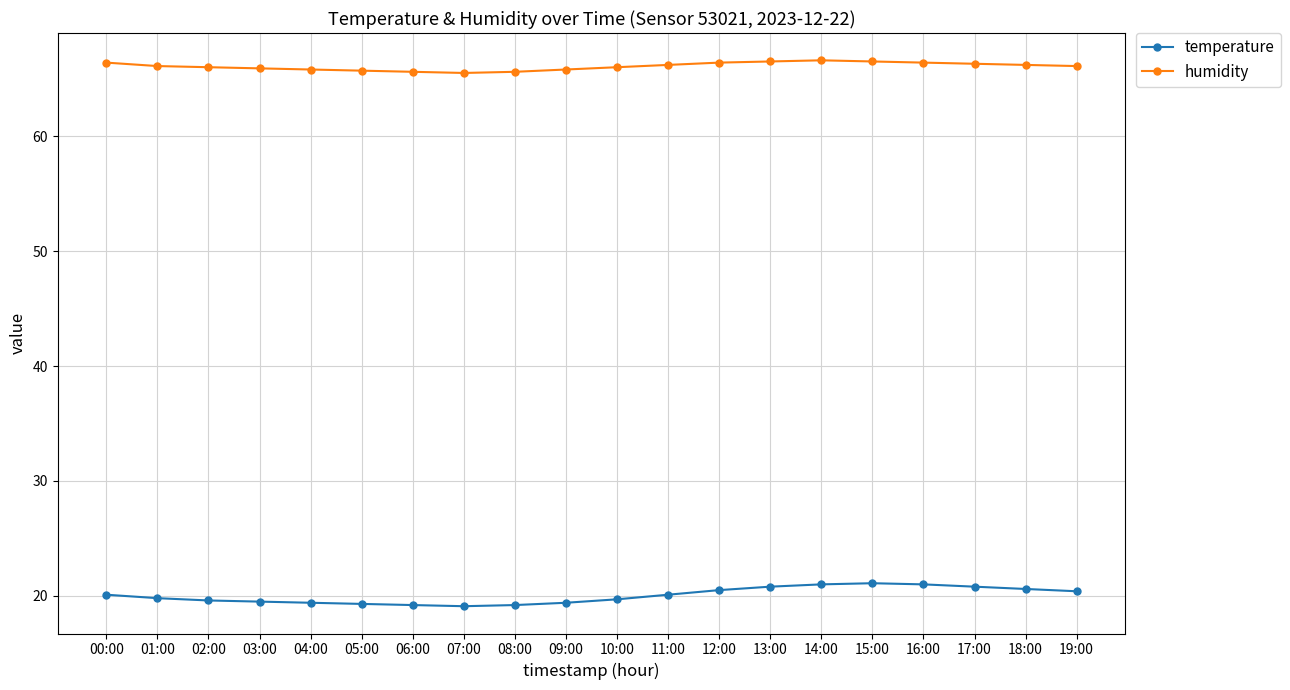

Between 02:00 and 15:00, which series saw the biggest shift?

temperature